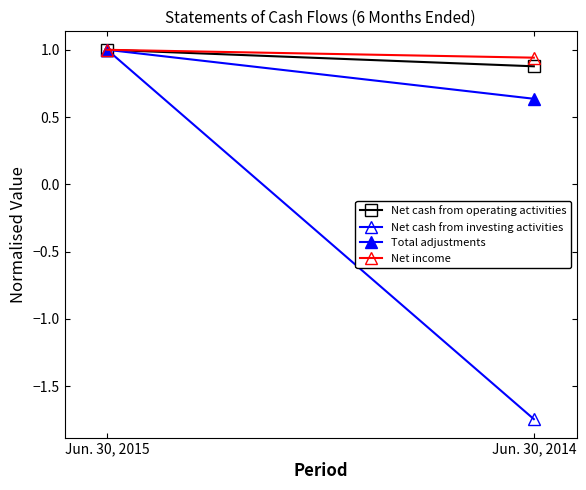

Is it true that Net cash from investing activities equals -1.7 at Jun. 30, 2014?

True